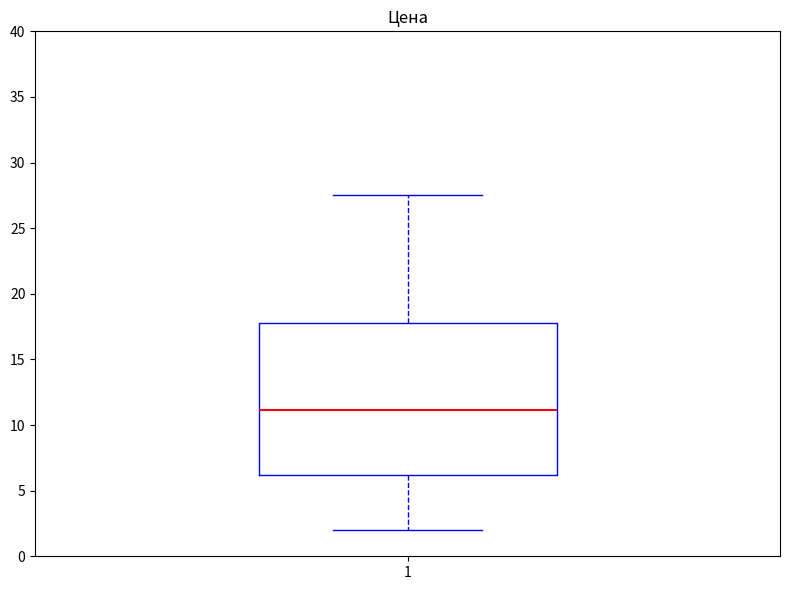

Transcribe this box plot: give where the median line is, the range the box spans, and where the two whiskers end, as read against the y-axis. The values are not printed on the chart, so give them approximately, as read against the axis.

median 11.0, box 6.0 to 18.0, whiskers 2.0 to 27.5